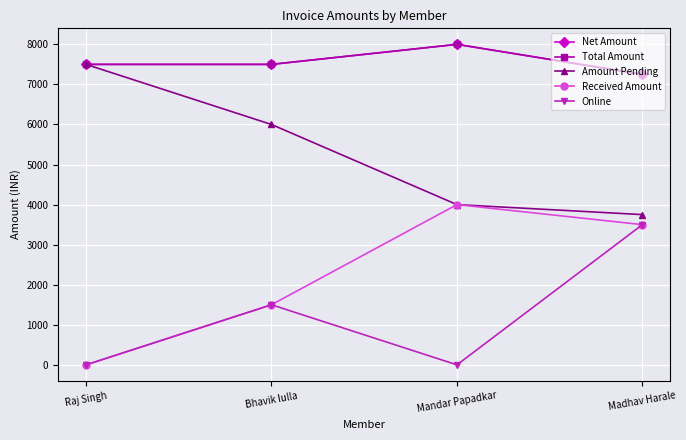

What is the label of the 2nd point from the left?

Bhavik lulla